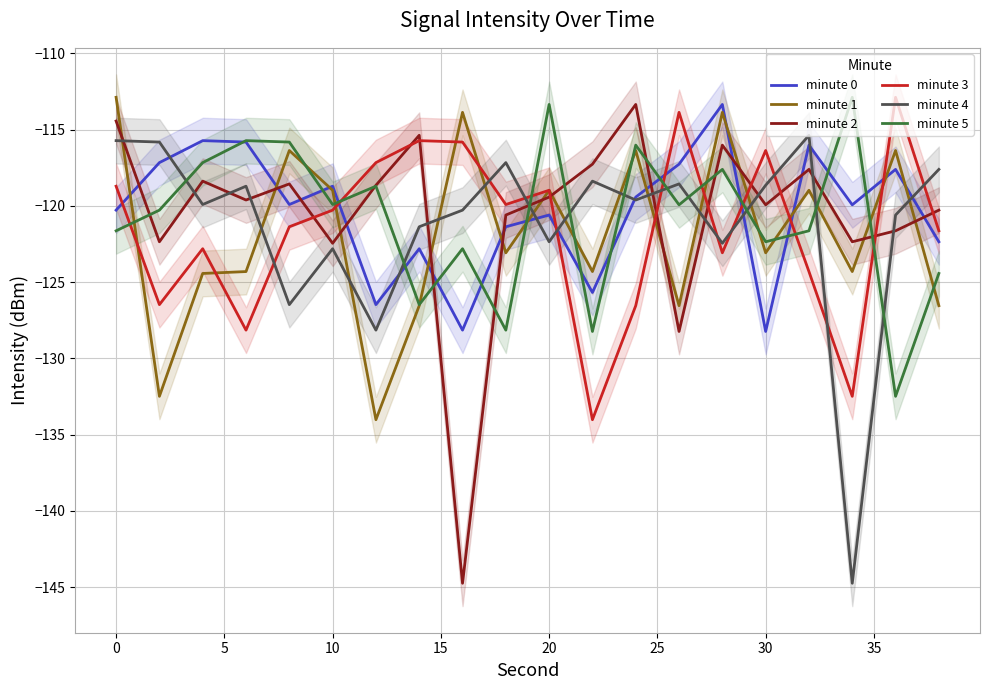

How many values in the minute 5 series are below -119?

12